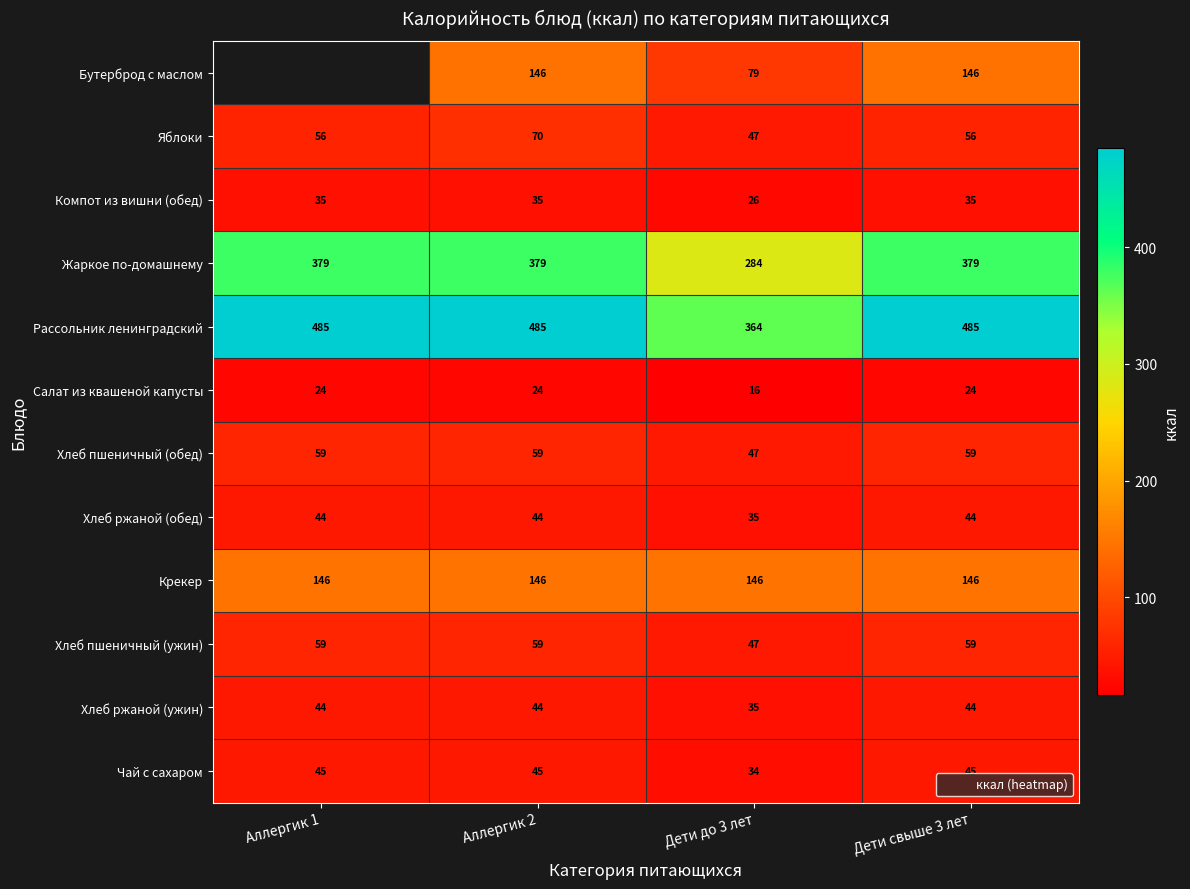

What is the difference between the highest and lowest values at Дети до 3 лет?

347.8